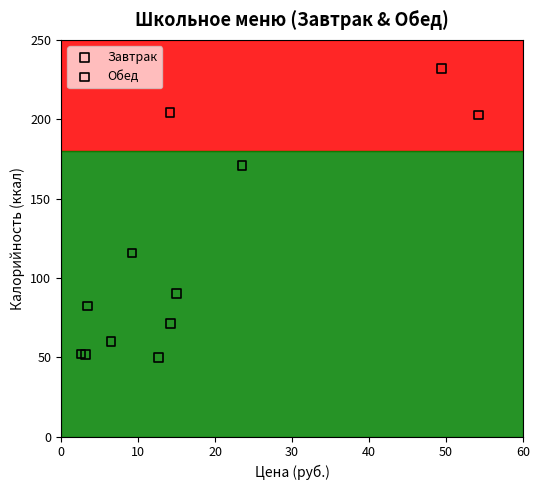

Which series contains the highest Y value?

Завтрак